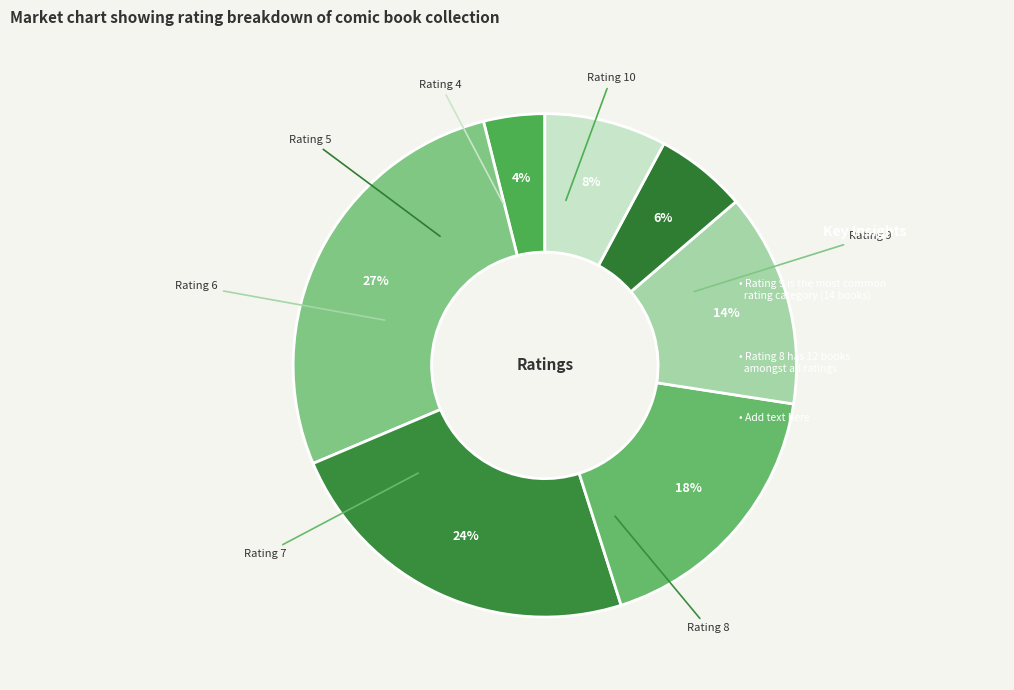

How many slices are in this pie chart?

7